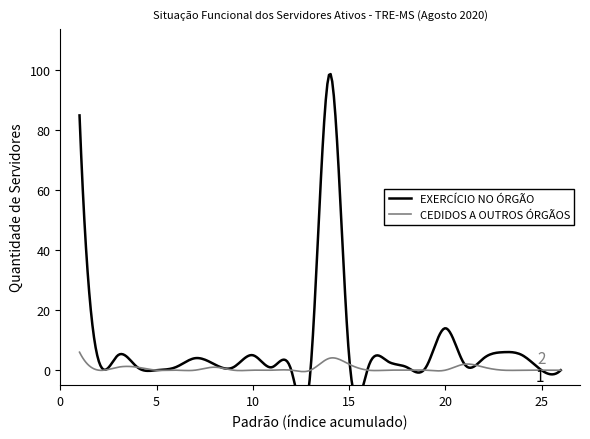

What are all the series names shown in the legend?

EXERCÍCIO NO ÓRGÃO, CEDIDOS A OUTROS ÓRGÃOS